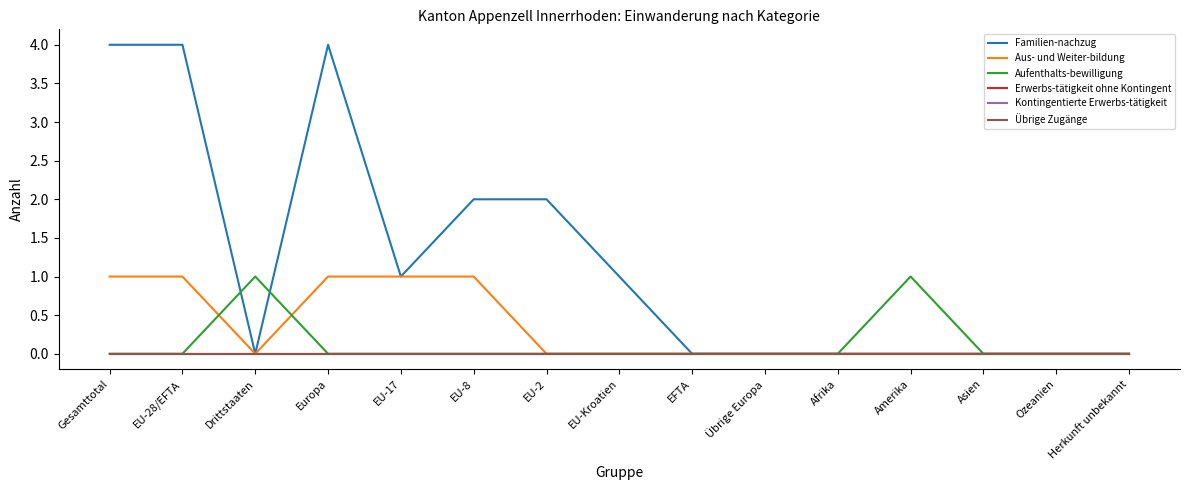

Is the value of Aufenthalts-bewilligung at Amerika greater than the value of Kontingentierte Erwerbs-tätigkeit at EU-28/EFTA?

Yes